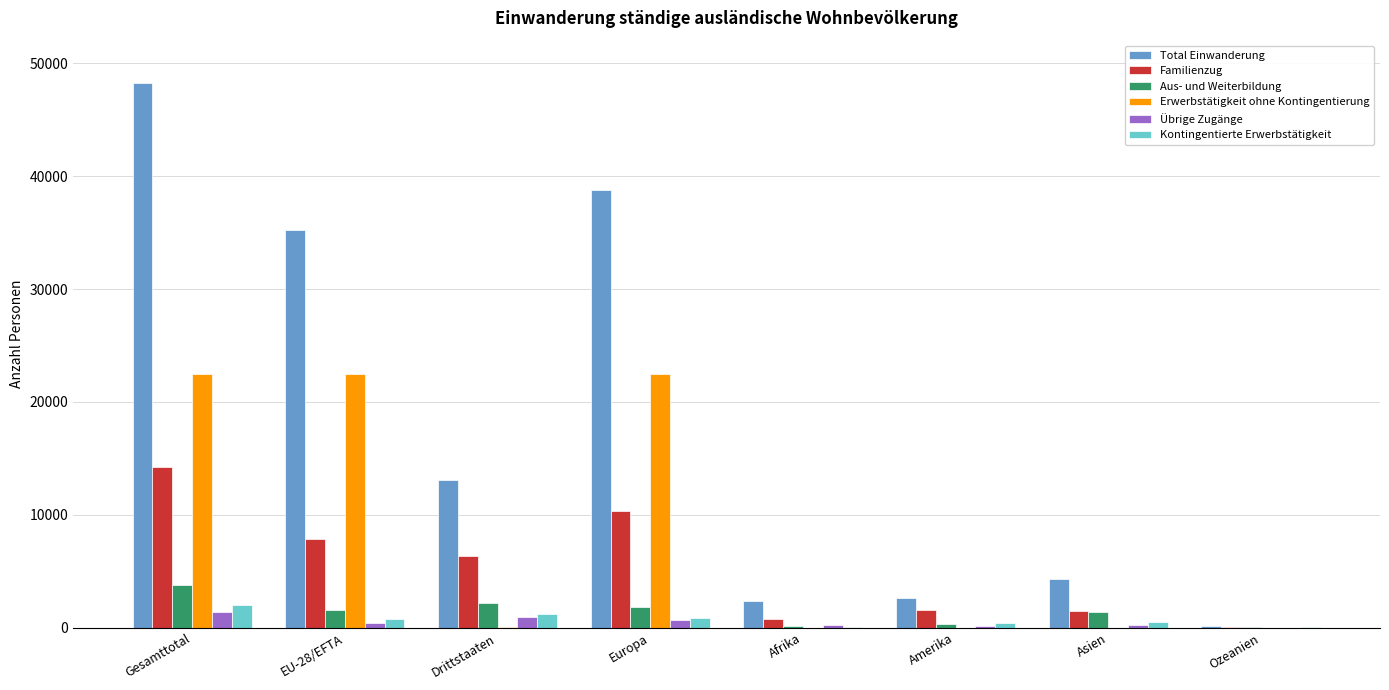

What is the greatest value displayed?

48295